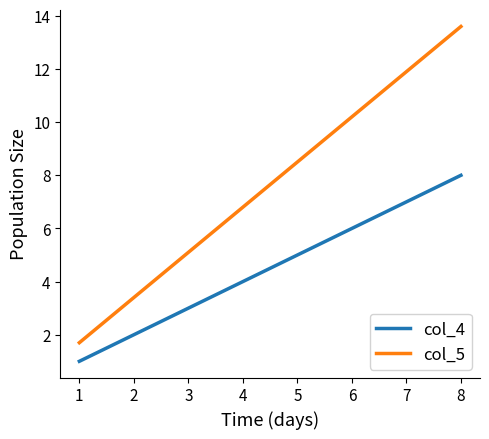

Is it true that col_4 equals 6.0 at 6?

True